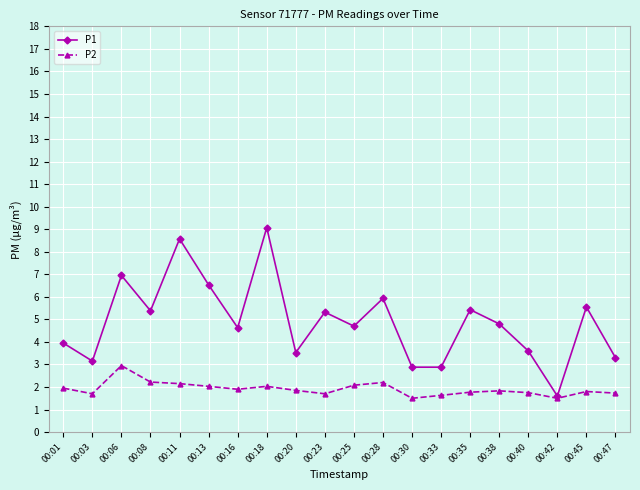

How many series are shown in this chart?

2